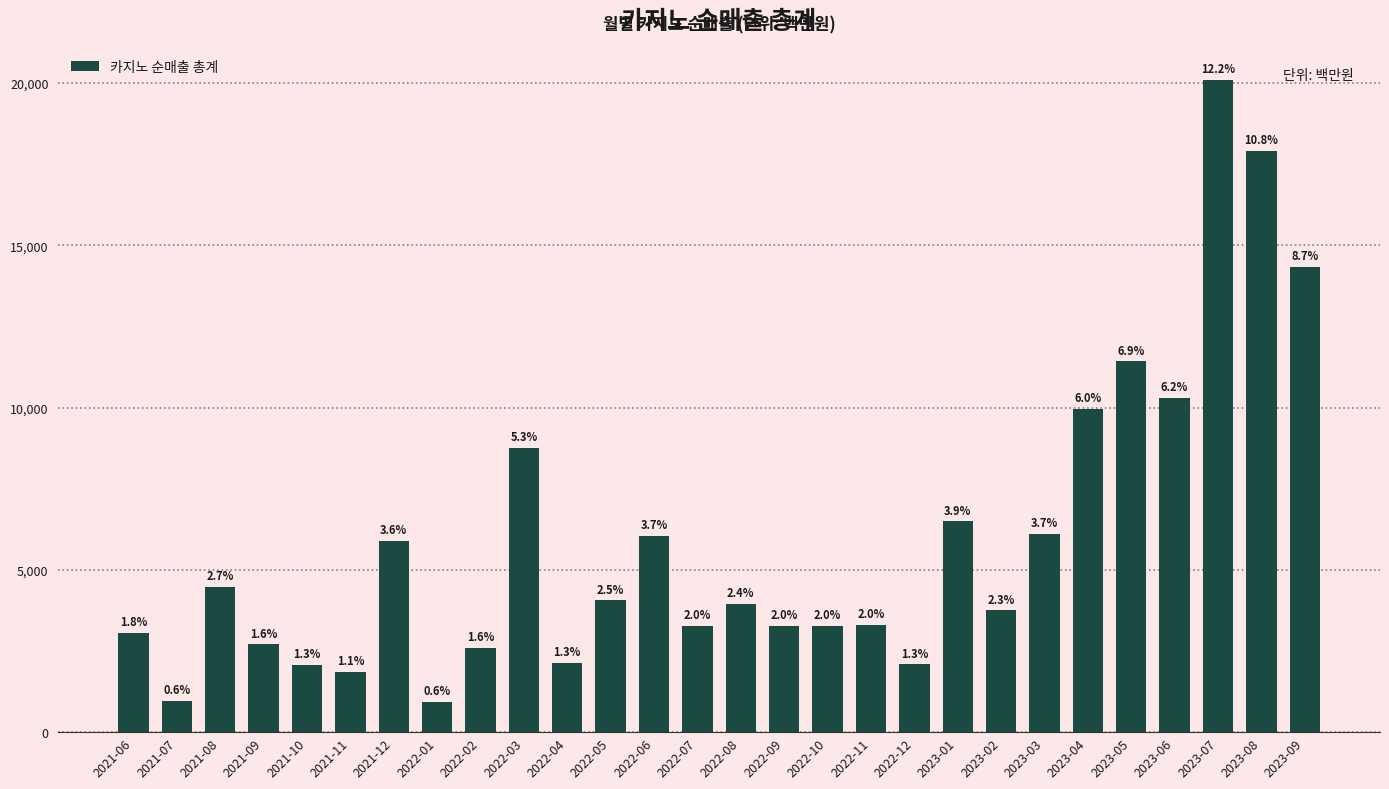

How many bars are there in total?

28